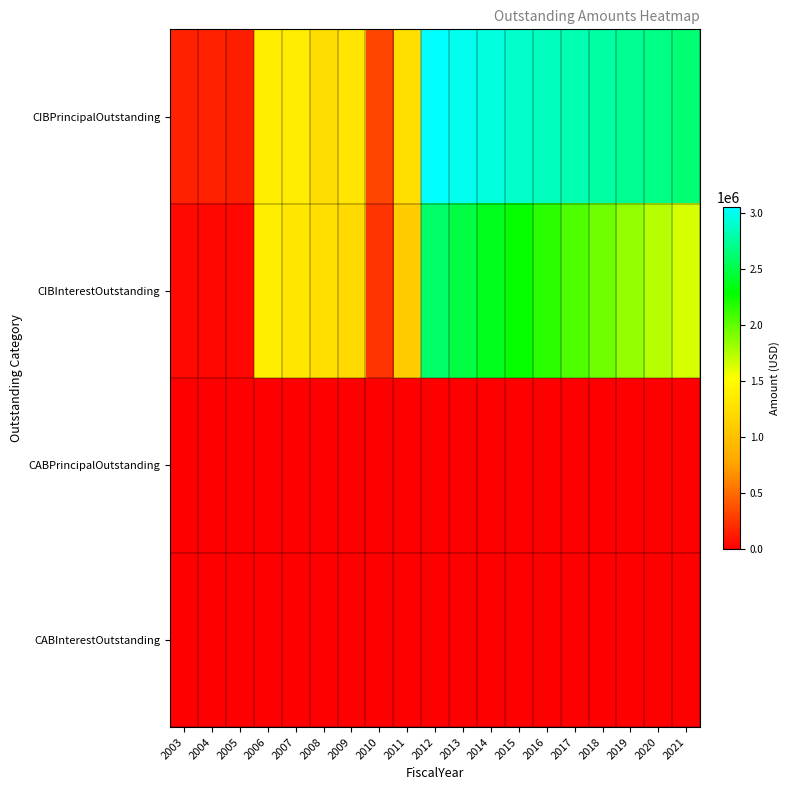

Reading left to right, what are all the values shown in this chart?

CIBPrincipalOutstanding: 2003=160000.0	2004=150000.0	2005=140000.0	2006=1379000.0	2007=1366000.0	2008=1233000.0	2009=1309000.0	2010=326000.0	2011=1250000.0	2012=3052000.0	2013=3002000.0	2014=2950000.0	2015=2897000.0	2016=2858000.0	2017=2817000.0	2018=2774000.0	2019=2730000.0	2020=2683000.0	2021=2634000.0
CIBInterestOutstanding: 2003=46800.0	2004=39825.0	2005=33300.0	2006=1383563.1	2007=1324592.5	2008=1249990.6	2009=1209716.2	2010=249565.6	2011=1099935.0	2012=2602511.9	2013=2489092.5	2014=2377695.0	2015=2268396.2	2016=2160880.0	2017=2054863.8	2018=1950423.8	2019=1847615.0	2020=1746514.4	2021=1647220.0
CABPrincipalOutstanding: 2003=0.0	2004=0.0	2005=0.0	2006=0.0	2007=0.0	2008=0.0	2009=0.0	2010=0.0	2011=0.0	2012=0.0	2013=0.0	2014=0.0	2015=0.0	2016=0.0	2017=0.0	2018=0.0	2019=0.0	2020=0.0	2021=0.0
CABInterestOutstanding: 2003=0.0	2004=0.0	2005=0.0	2006=0.0	2007=0.0	2008=0.0	2009=0.0	2010=0.0	2011=0.0	2012=0.0	2013=0.0	2014=0.0	2015=0.0	2016=0.0	2017=0.0	2018=0.0	2019=0.0	2020=0.0	2021=0.0